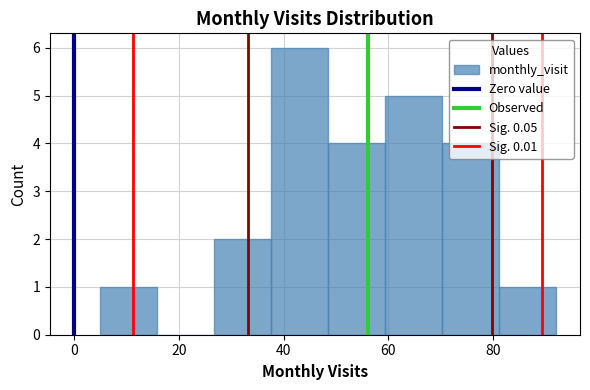

Reading left to right, transcribe this chart: for each bar, give the range it covers on the x-axis and its height. Neither the bar edges nor the heights are printed on the chart, so give them approximately, as read against the axes.

6 to 16: 1
16 to 26: 0
26 to 38: 2
38 to 48: 6
48 to 60: 4
60 to 70: 5
70 to 82: 4
82 to 92: 1